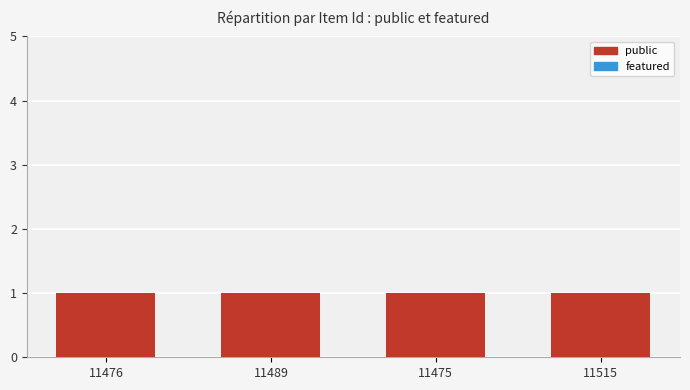

Between 11475 and 11489, which is larger?

11475